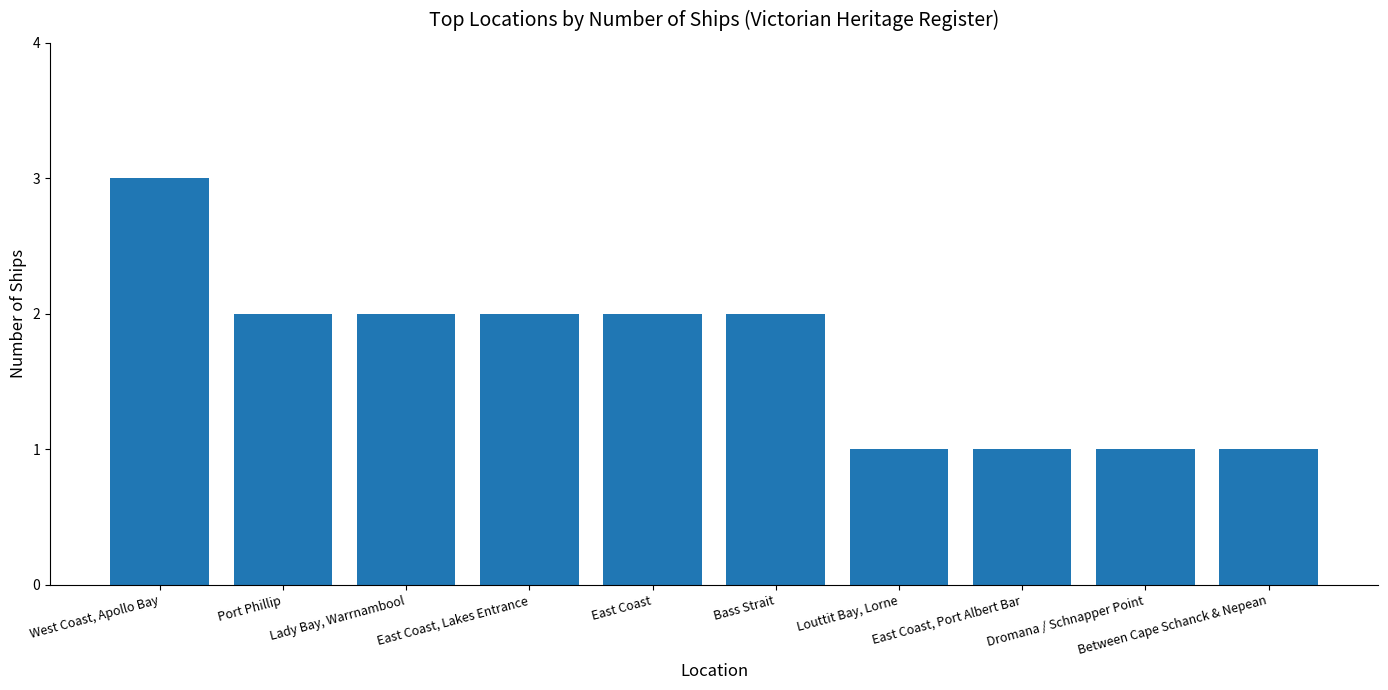

How many values are below 2?

4